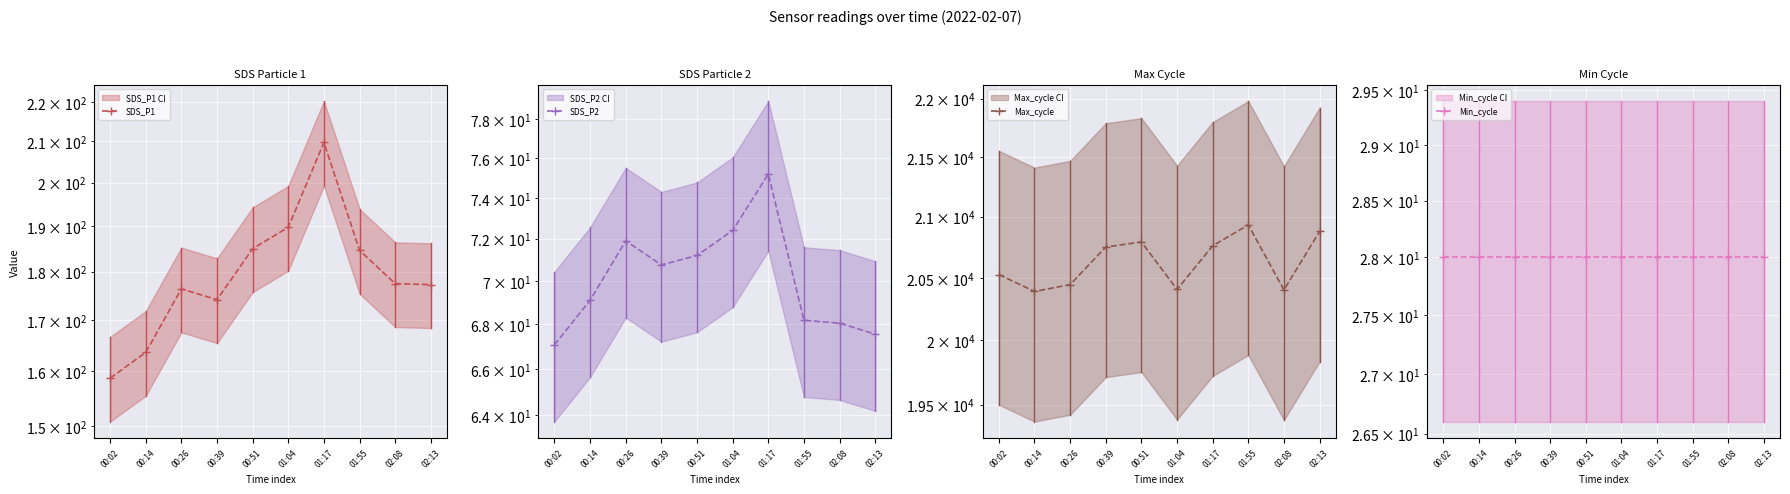

Reading right to left, transcribe all the data shown in this chart.

SDS_P1: 02:13=177.3	02:08=177.5	01:55=184.6	01:17=209.7	01:04=189.7	00:51=184.9	00:39=174.2	00:26=176.4	00:14=163.6	00:02=158.7
SDS_P2: 02:13=67.5	02:08=68.0	01:55=68.2	01:17=75.2	01:04=72.4	00:51=71.2	00:39=70.8	00:26=71.9	00:14=69.1	00:02=67.1
Max_cycle: 02:13=20878.0	02:08=20402.0	01:55=20932.0	01:17=20760.0	01:04=20406.0	00:51=20792.0	00:39=20750.0	00:26=20445.0	00:14=20390.0	00:02=20526.0
Min_cycle: 02:13=28.0	02:08=28.0	01:55=28.0	01:17=28.0	01:04=28.0	00:51=28.0	00:39=28.0	00:26=28.0	00:14=28.0	00:02=28.0